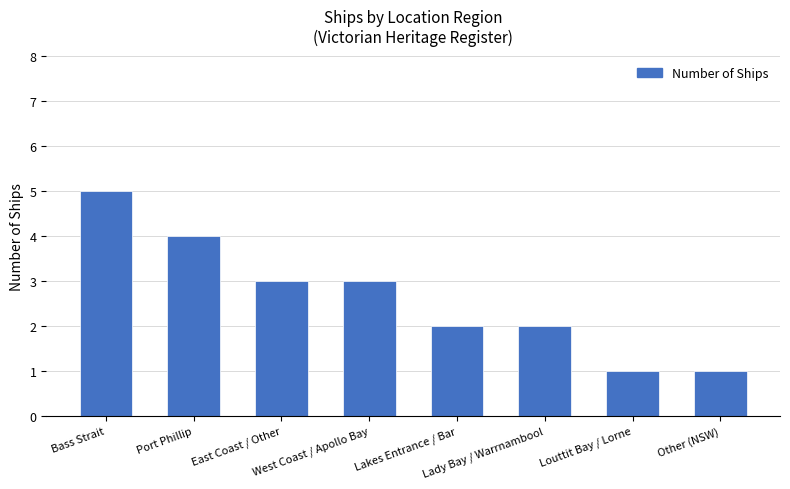

Reading left to right, transcribe all the data shown in this chart.

Bass Strait=5	Port Phillip=4	East Coast / Other=3	West Coast / Apollo Bay=3	Lakes Entrance / Bar=2	Lady Bay / Warrnambool=2	Louttit Bay / Lorne=1	Other (NSW)=1